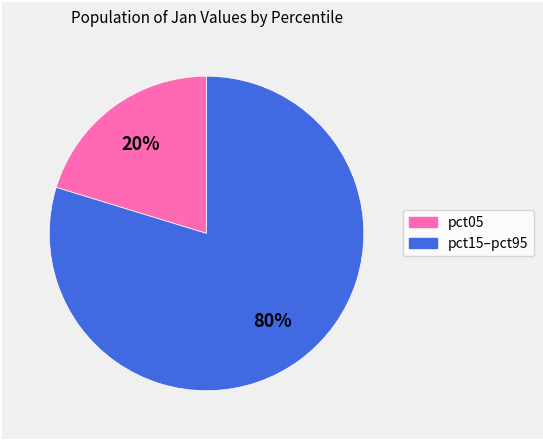

How many slices are in this pie chart?

2